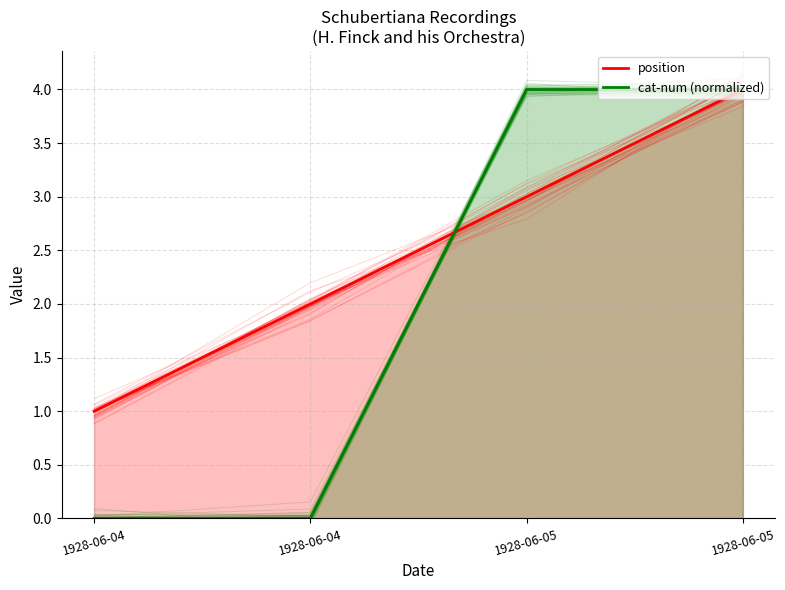

At which label does position first exceed 3?

1928-06-05